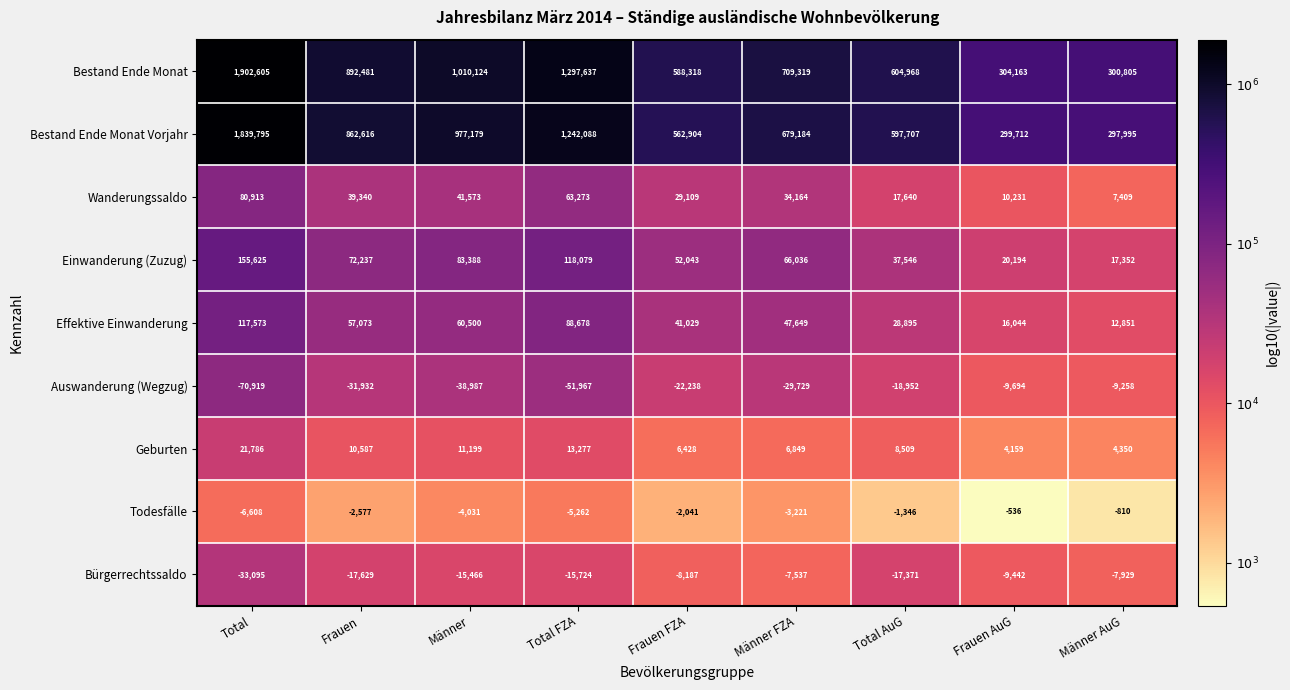

What is the total value across all series at Frauen AuG?

634831